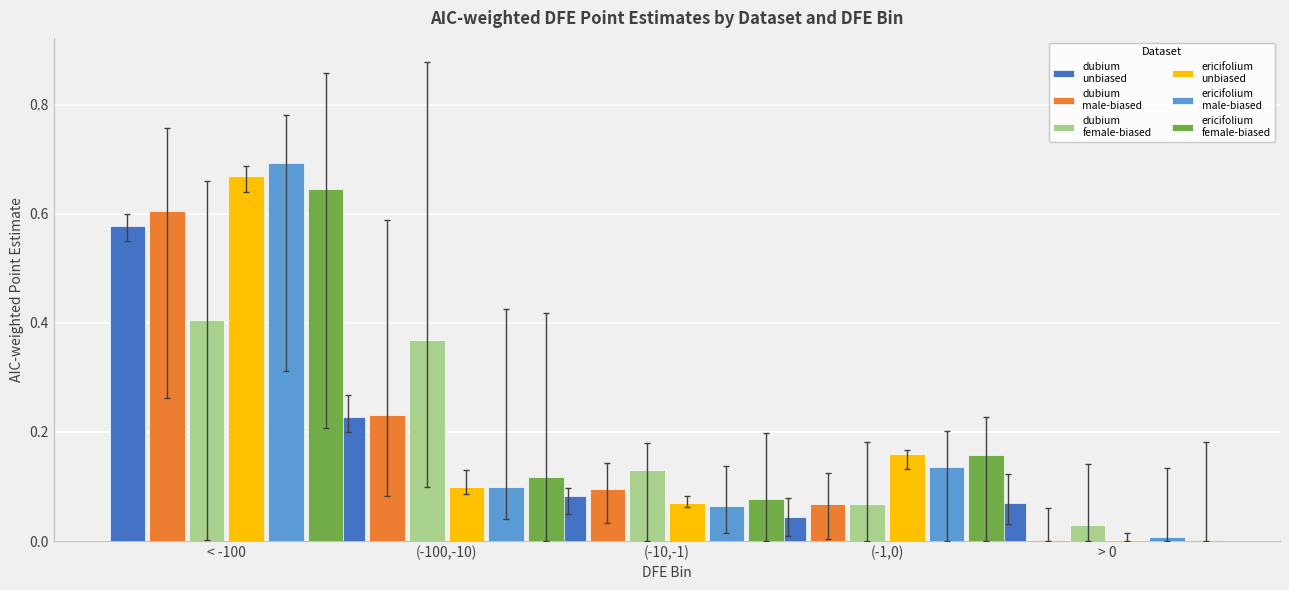

At which category is the sum across all series the highest?

< -100